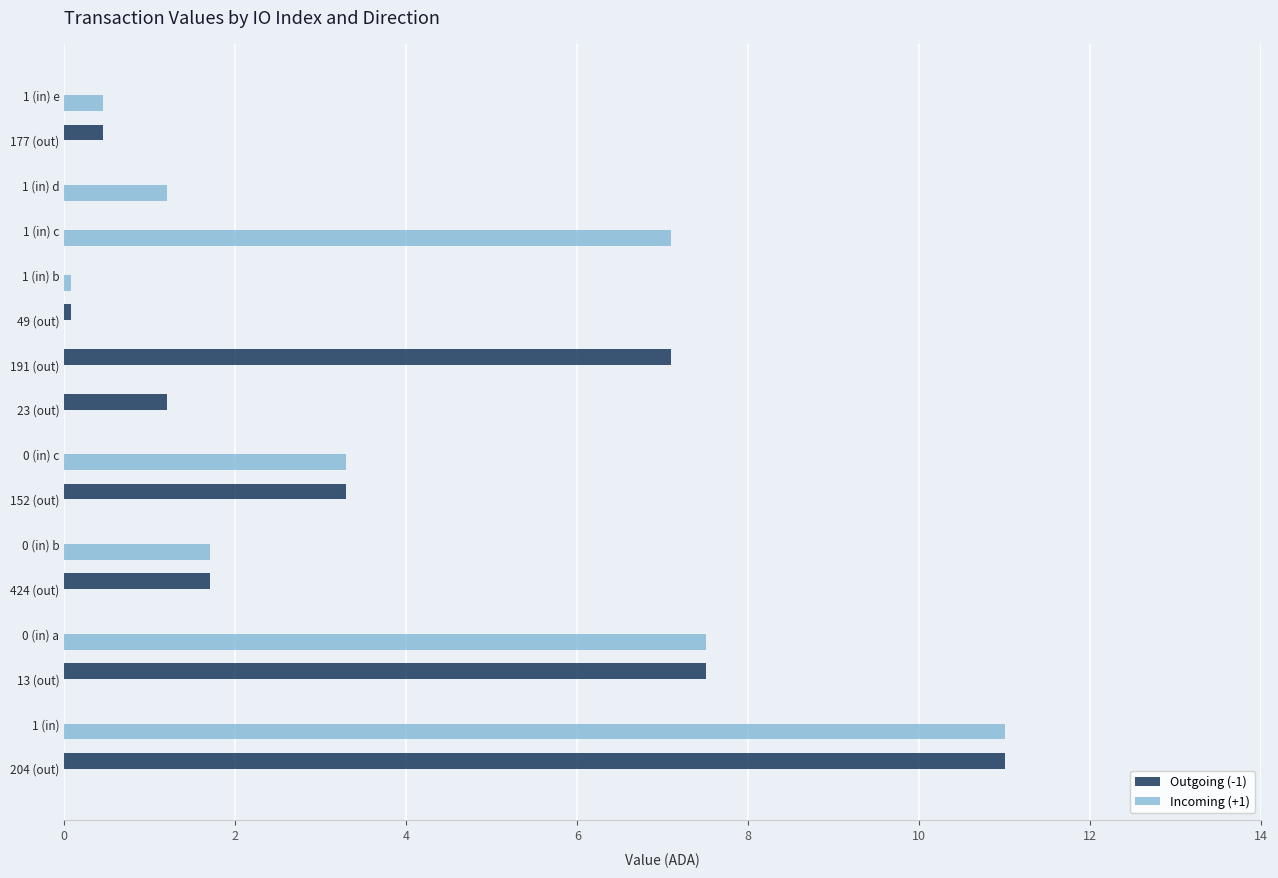

What is the total value across all series at 424 (out)?

1.7